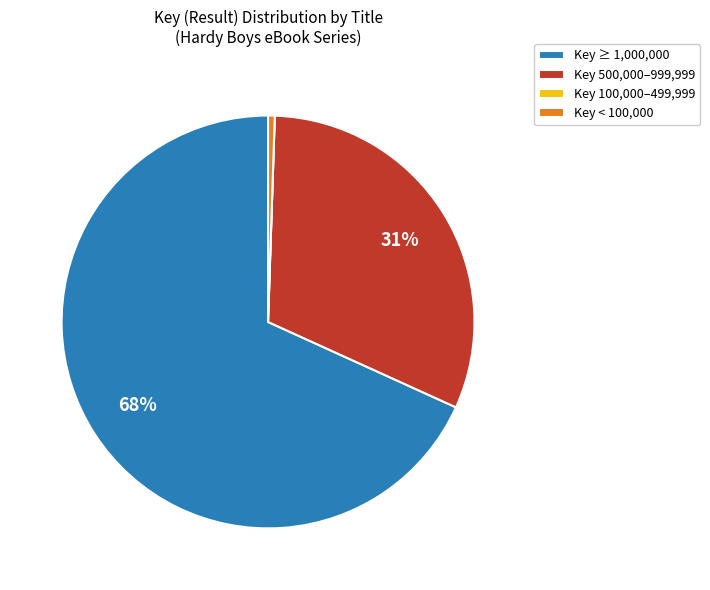

Is there any slice that represents more than half of the pie?

Yes